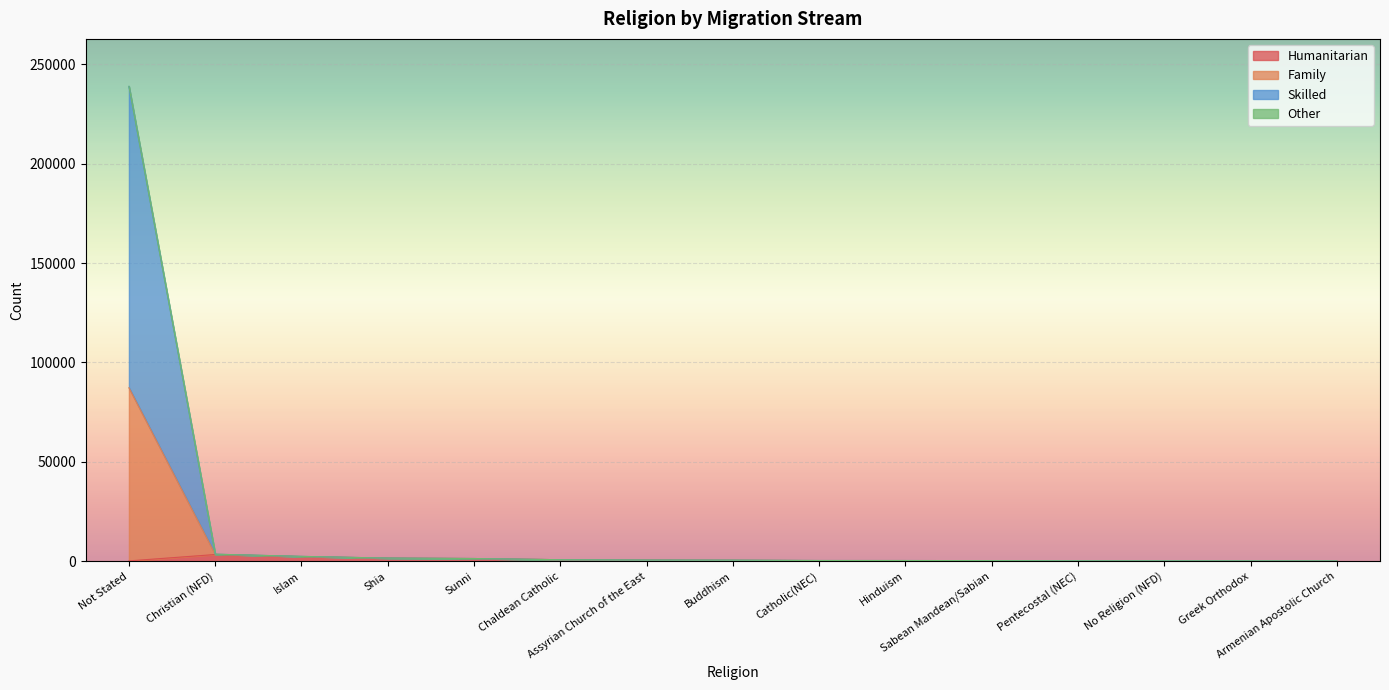

What is the total value across all series at Islam?

2425